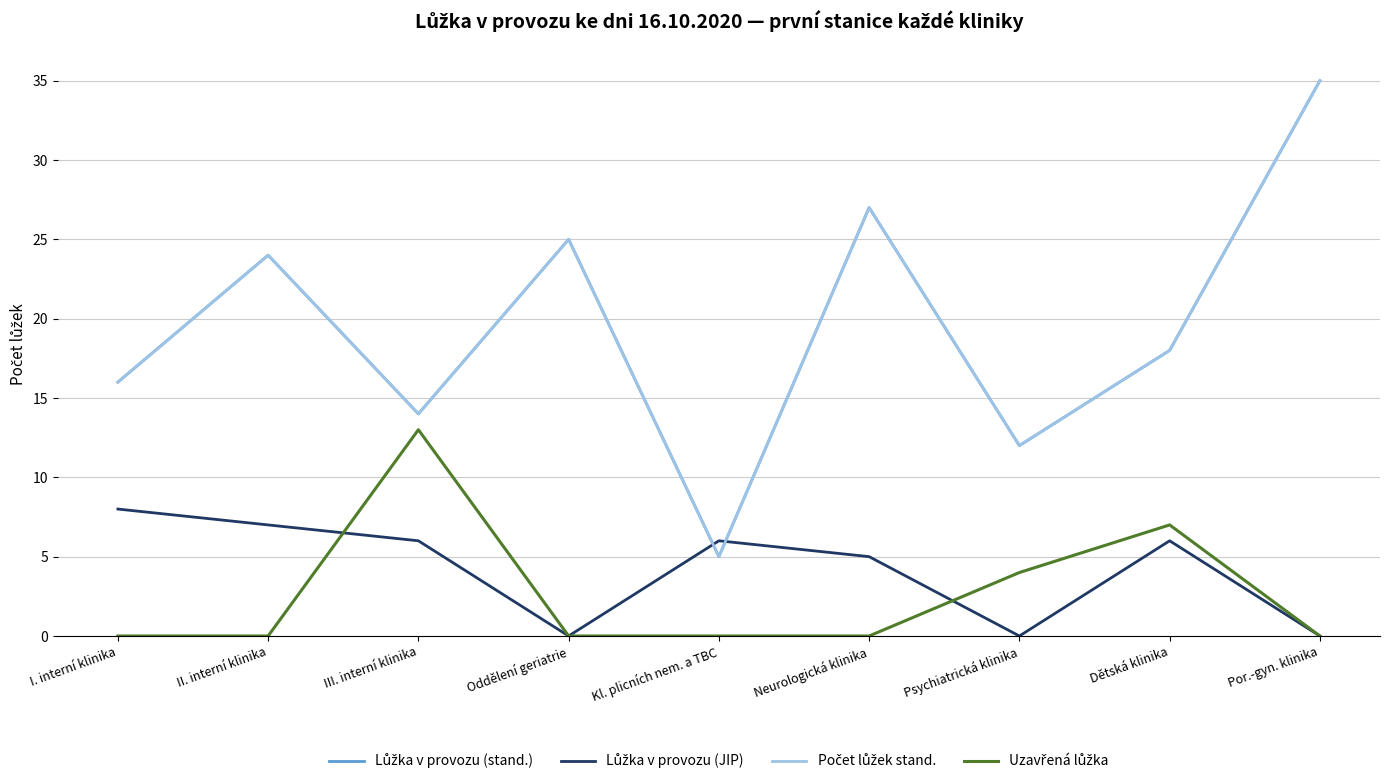

Between II. interní klinika and Neurologická klinika, which is larger?

Neurologická klinika